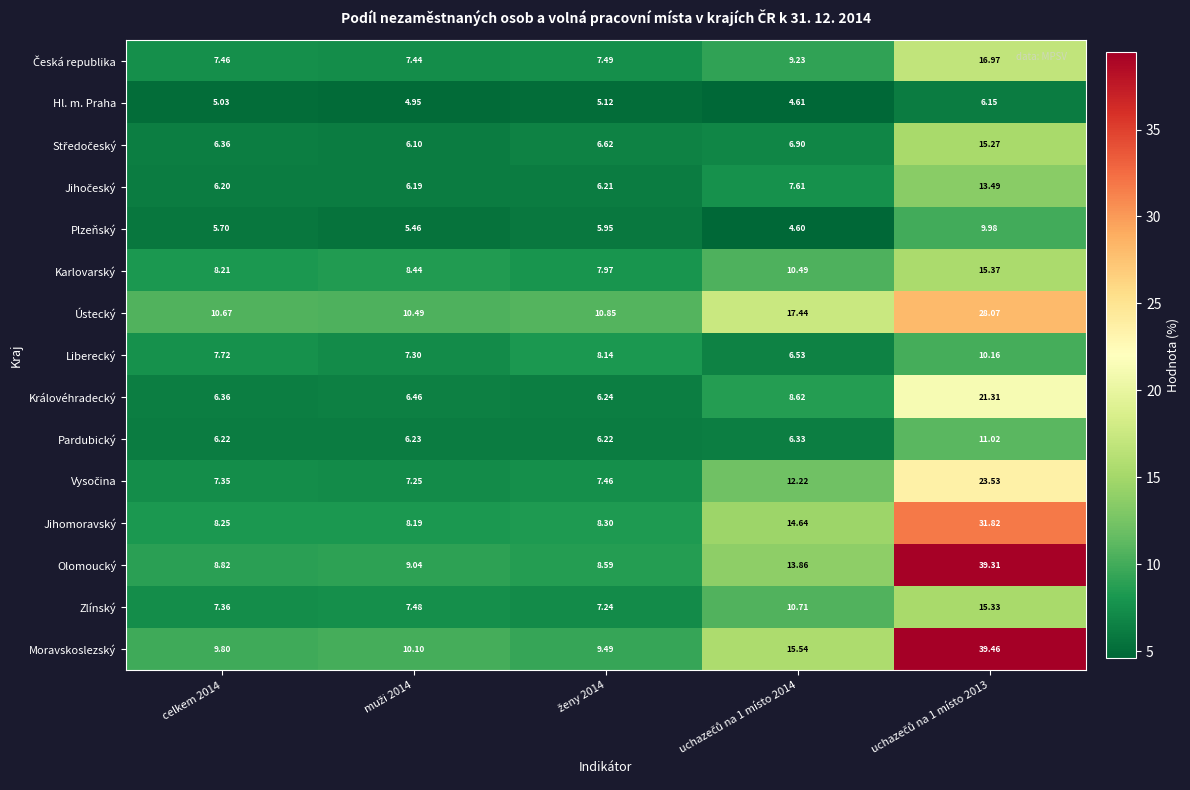

What is the maximum value shown in the chart?

39.5